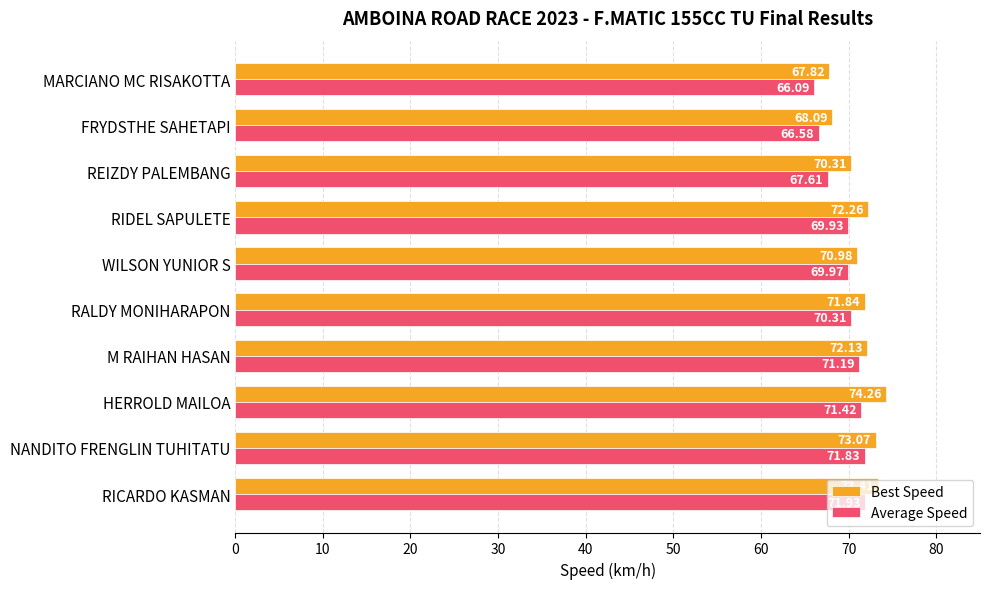

At how many categories does at least one series exceed 67?

10